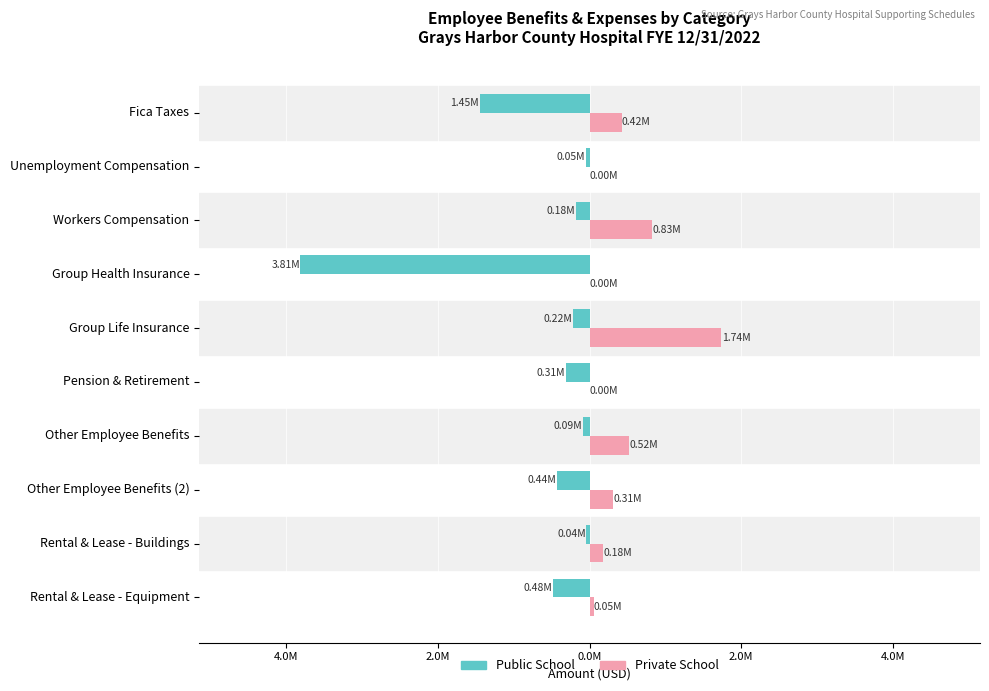

What are all the series names shown in the legend?

Public School, Private School